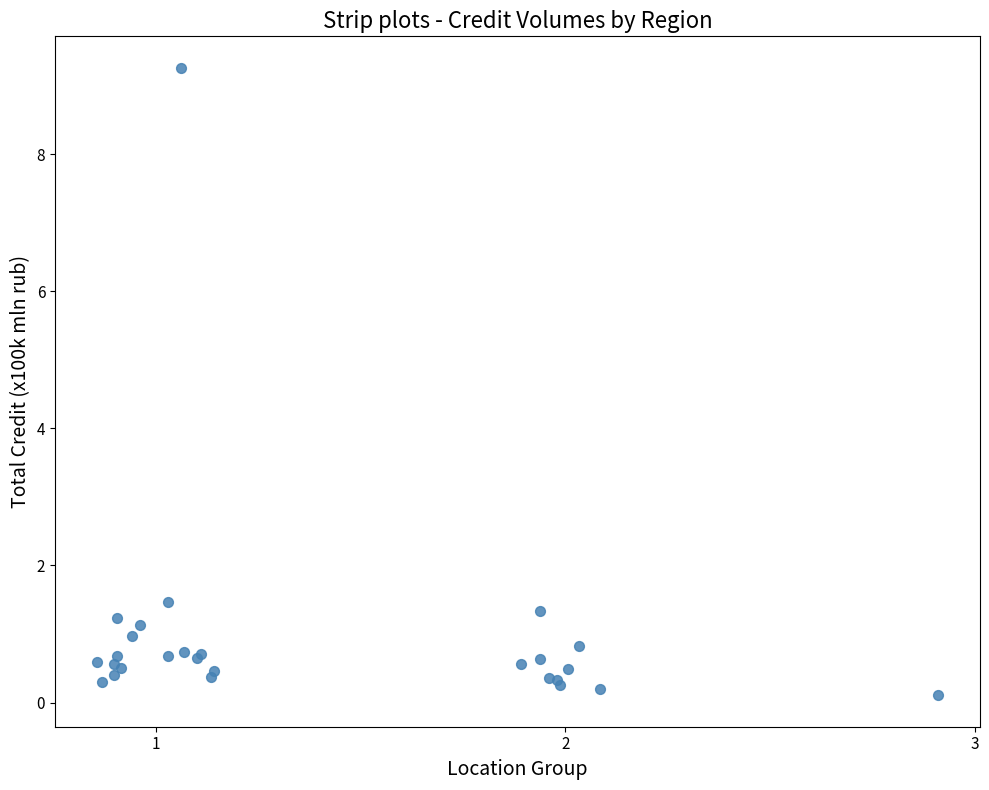

What Y value in the scatter plot is closest to 4?

1.5